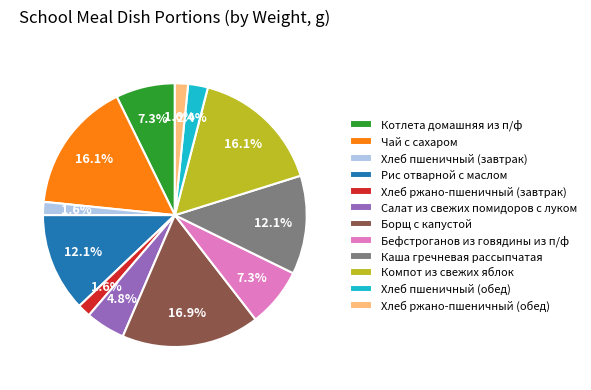

Is there any slice that represents more than half of the pie?

No